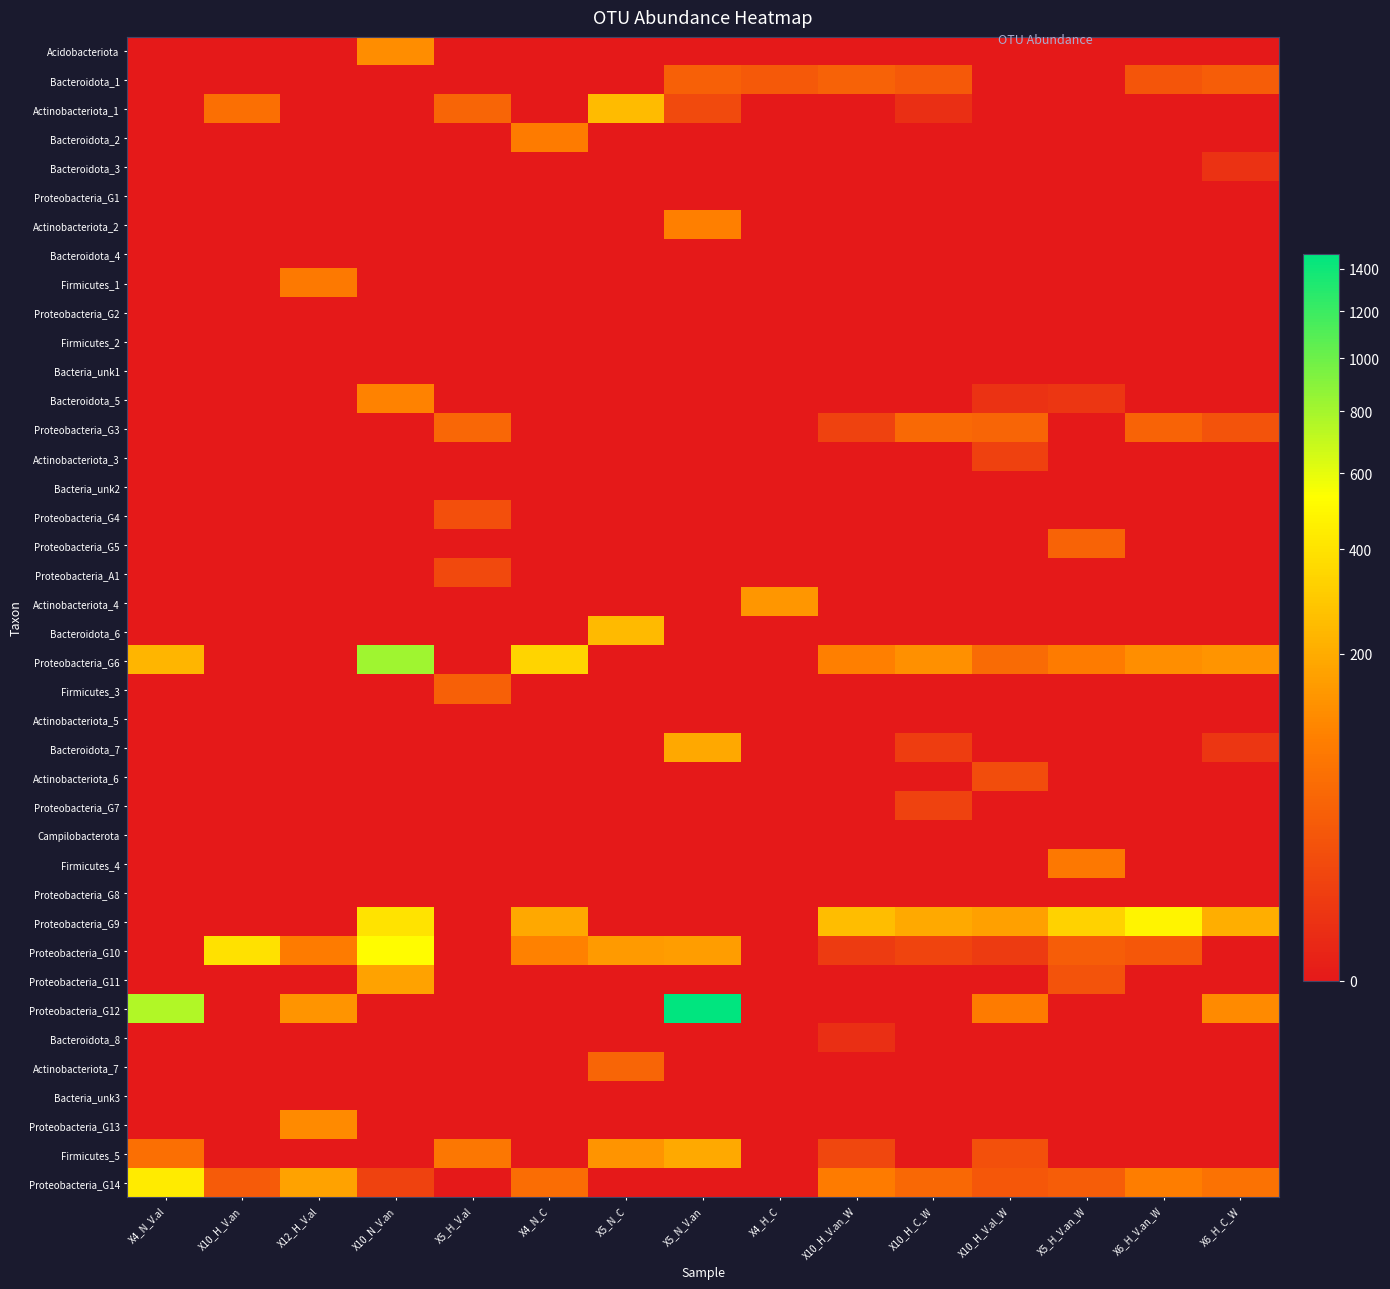

What is the spread (max minus min) of values at X5_H_V.an_W?

330